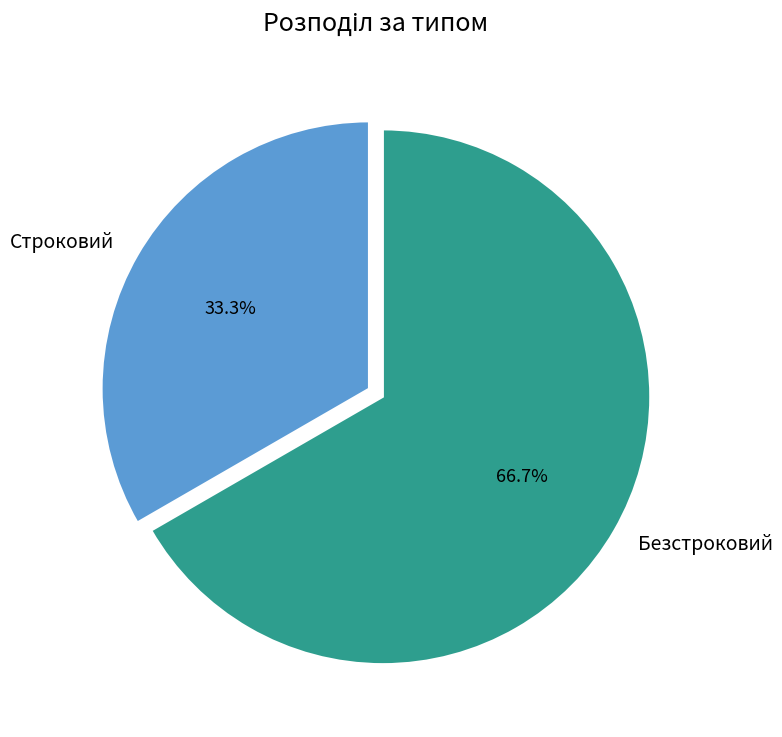

To the nearest percent, what portion does Безстроковий represent?

67%